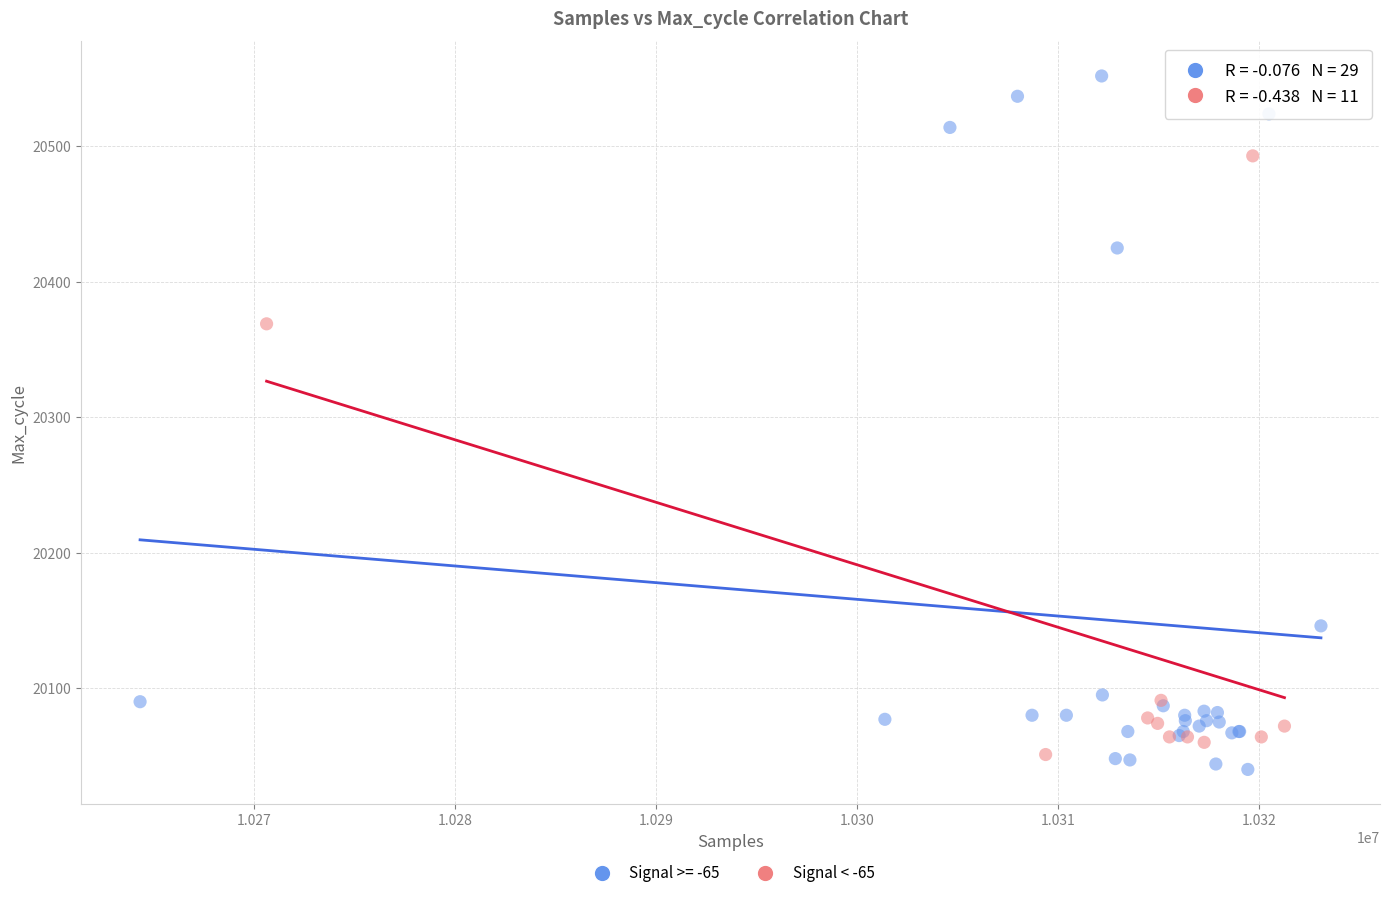

Which series has the largest Y range (max minus min)?

Signal >= -65